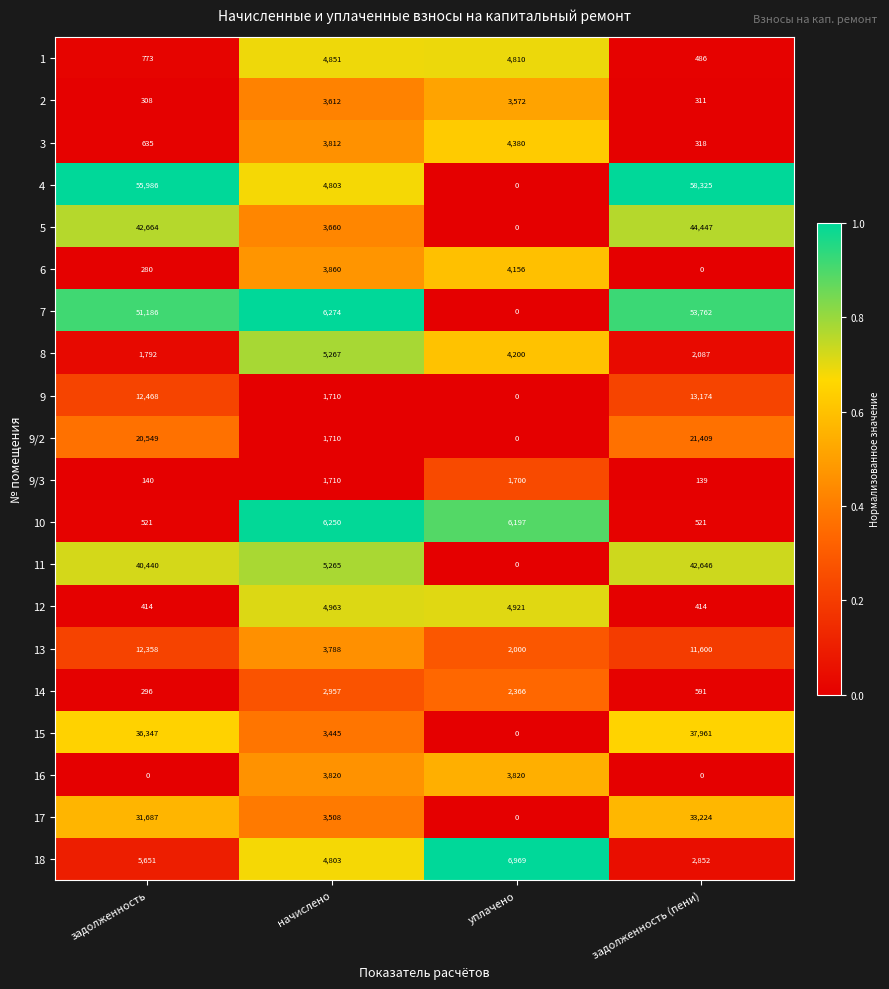

What is the sum of the 17 values at уплачено and задолженность?

31687